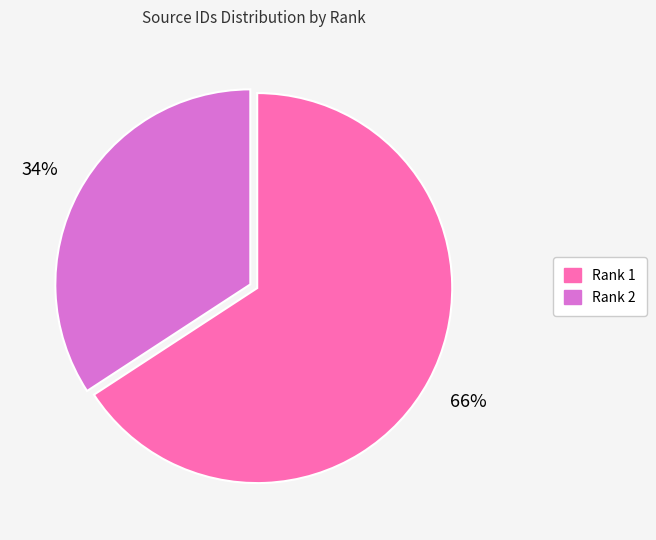

To the nearest percent, what is the average slice percentage?

50%